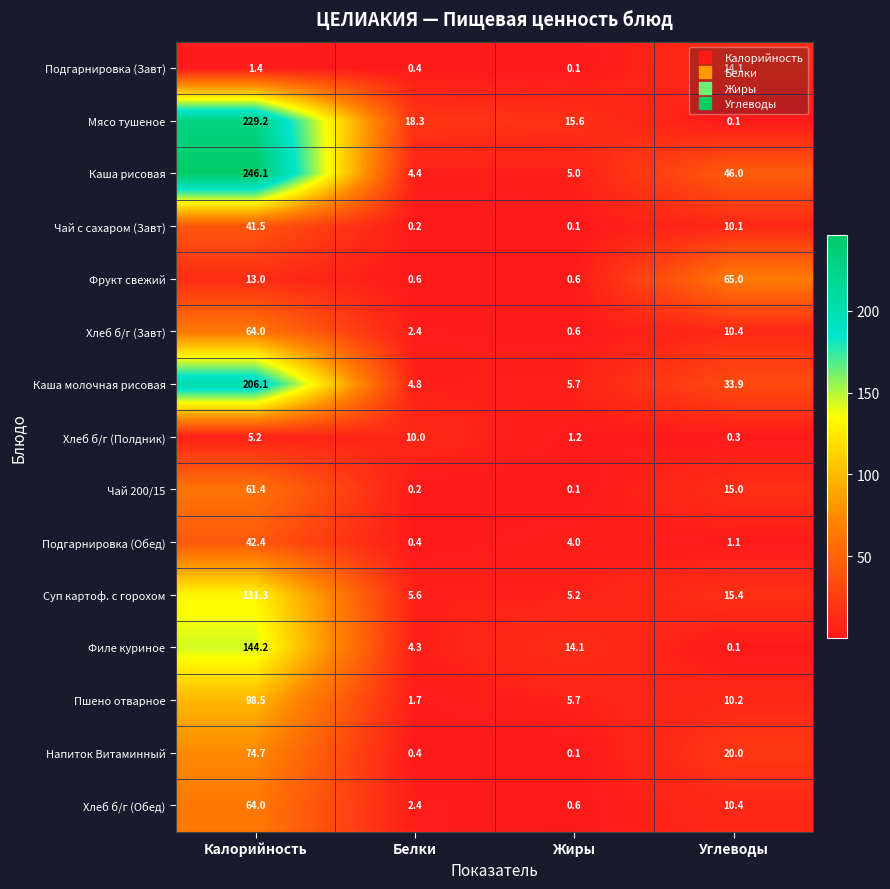

At which category is the sum across all series the highest?

Калорийность